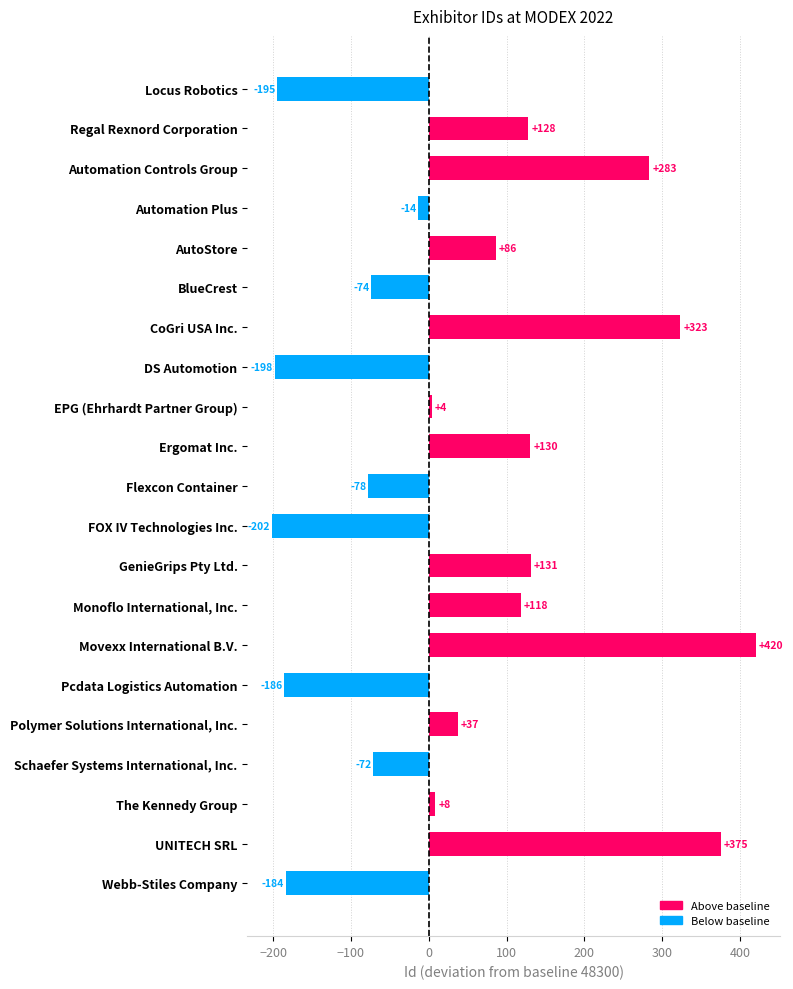

What is the greatest value displayed?

420